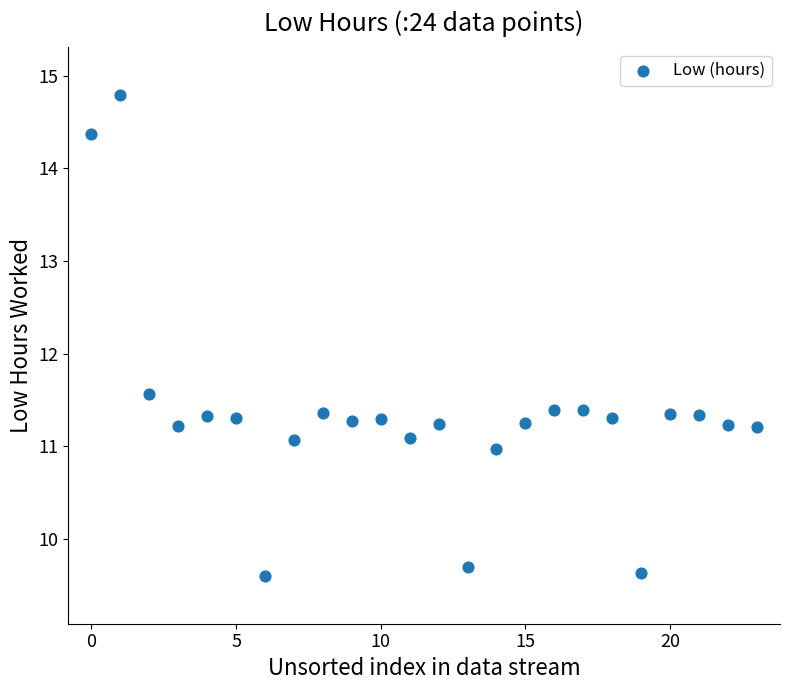

What is the range of Y values (max minus min)?

5.2